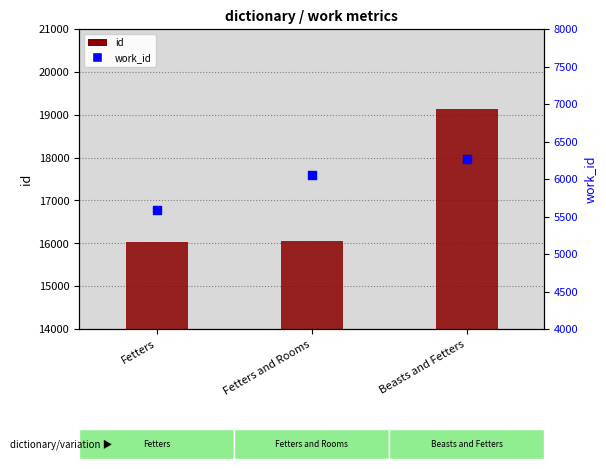

Which series contains the lowest Y value?

work_id